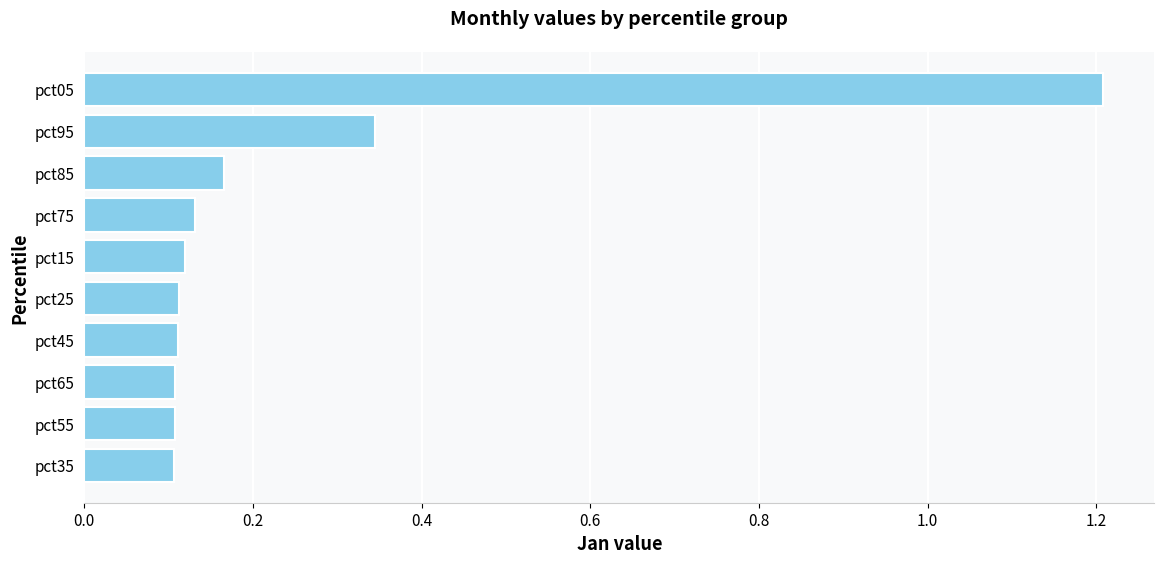

Which label corresponds to the largest value in the chart?

pct05